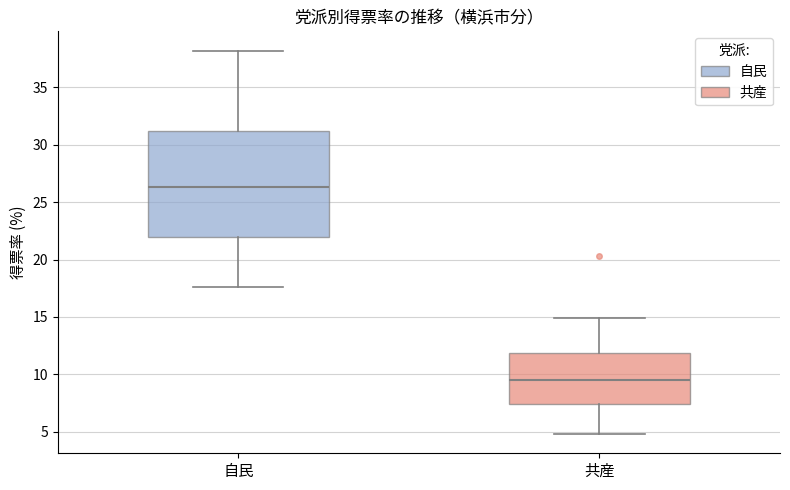

Where is the lower edge of the box for 自民 on the y-axis? The values are not printed on the chart, so give them approximately, as read against the axis.

22.0